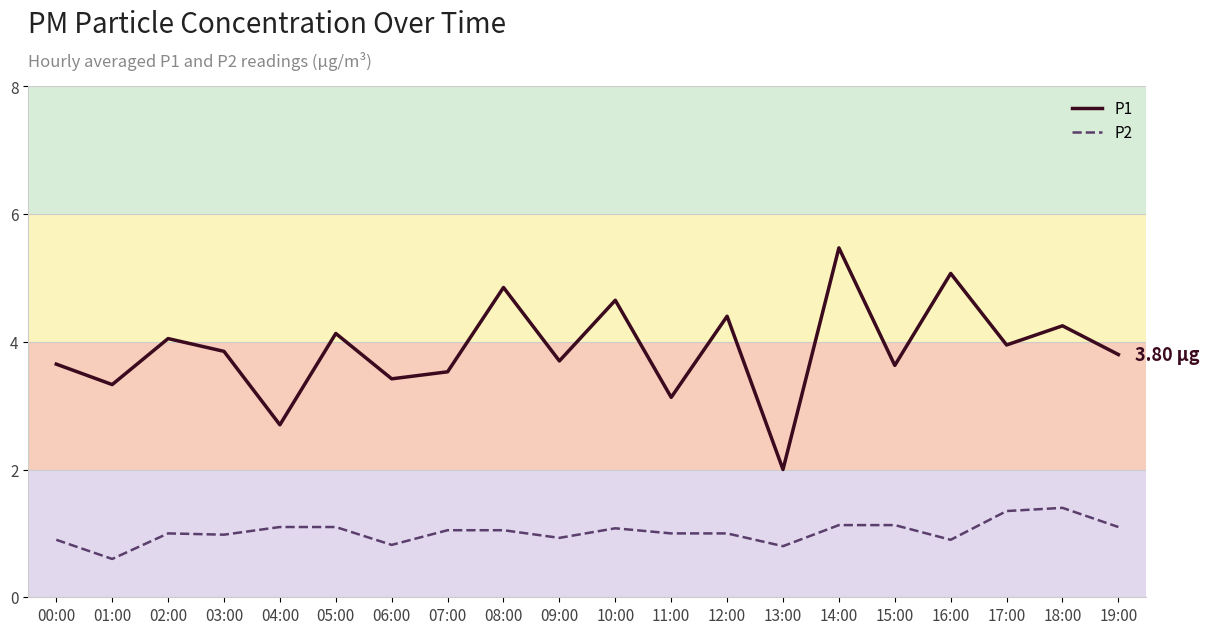

Which series has the largest total across all categories?

P1